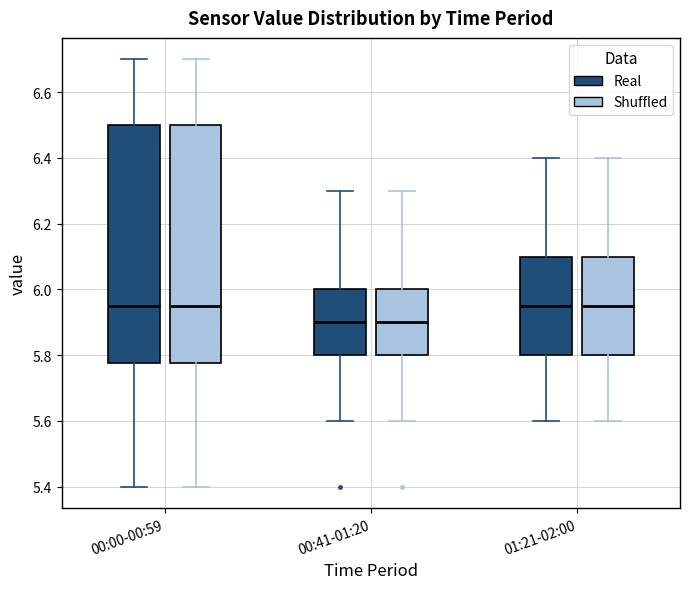

Reading left to right, transcribe this box plot: for each box, give where its median line is, the range the box spans, and where its two whiskers end, as read against the y-axis. The values are not printed on the chart, so give them approximately, as read against the axis.

00:00-00:59 (Real): median 5.96, box 5.78 to 6.50, whiskers 5.40 to 6.70
00:00-00:59 (Shuffled): median 5.96, box 5.78 to 6.50, whiskers 5.40 to 6.70
00:41-01:20 (Real): median 5.90, box 5.80 to 6.00, whiskers 5.60 to 6.30
00:41-01:20 (Shuffled): median 5.90, box 5.80 to 6.00, whiskers 5.60 to 6.30
01:21-02:00 (Real): median 5.96, box 5.80 to 6.10, whiskers 5.60 to 6.40
01:21-02:00 (Shuffled): median 5.96, box 5.80 to 6.10, whiskers 5.60 to 6.40